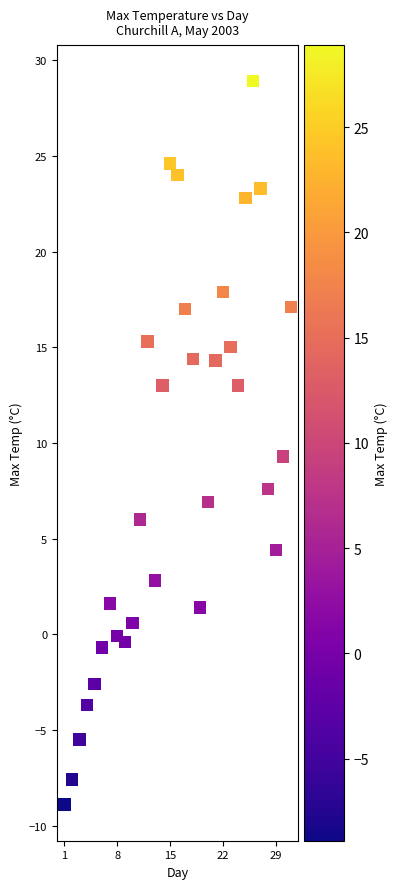

What Y value in the scatter plot is closest to 10?

9.3